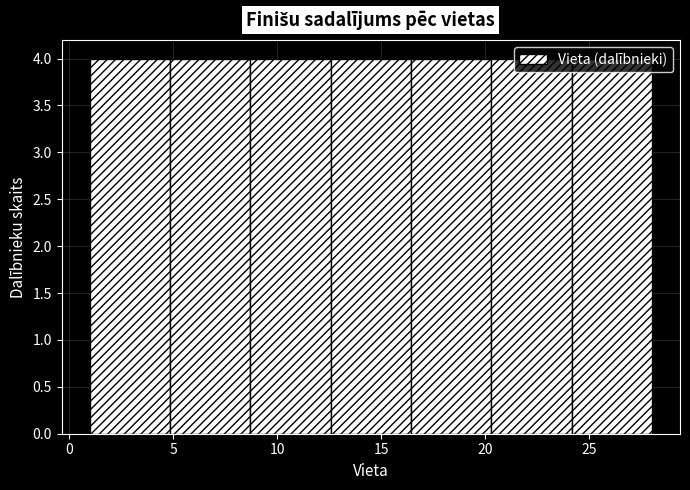

Reading left to right, transcribe this chart: for each bar, give the range it covers on the x-axis and its height. Neither the bar edges nor the heights are printed on the chart, so give them approximately, as read against the axes.

1.0 to 5.0: 4
5.0 to 8.5: 4
8.5 to 12.5: 4
12.5 to 16.5: 4
16.5 to 20.5: 4
20.5 to 24.0: 4
24.0 to 28.0: 4